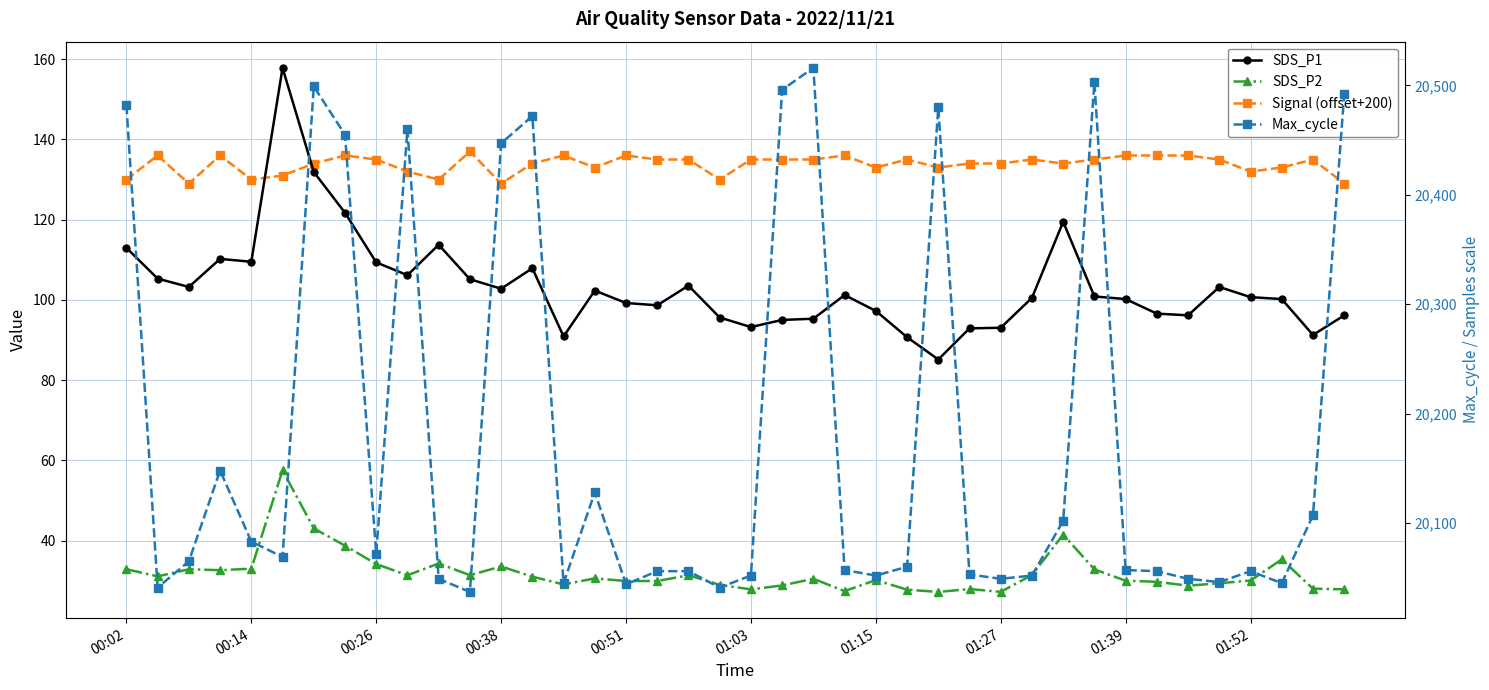

How many lines are shown in the chart?

4